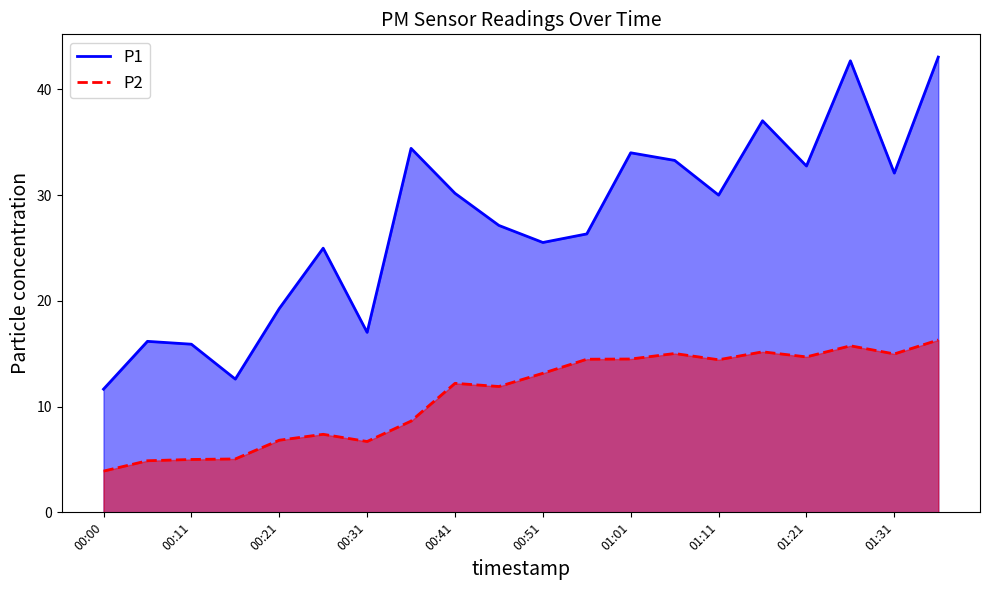

Read the P1 value at 01:16.

37.0